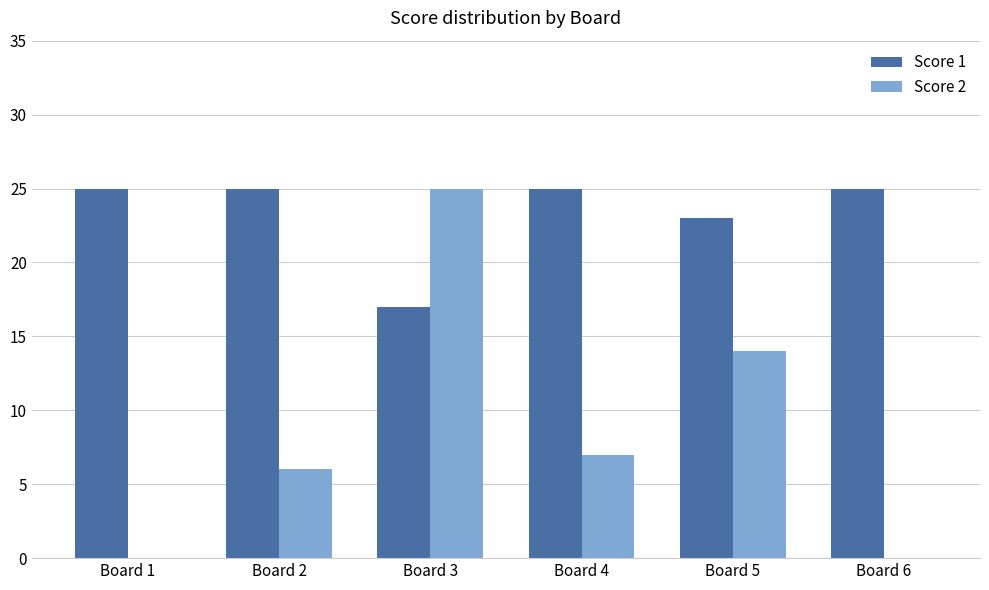

Is the value of Score 2 at Board 5 greater than the value of Score 1 at Board 3?

No